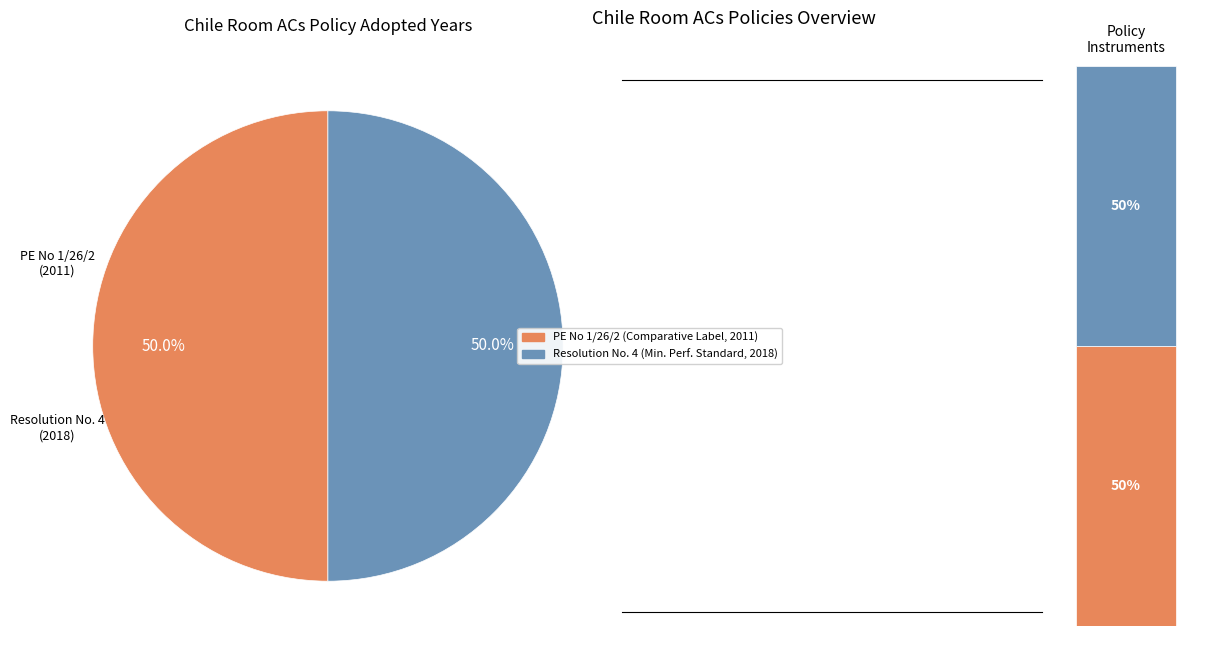

To the nearest percent, what percentage of the pie is Resolution No. 4 - Minimum Efficiency Standard?

50%